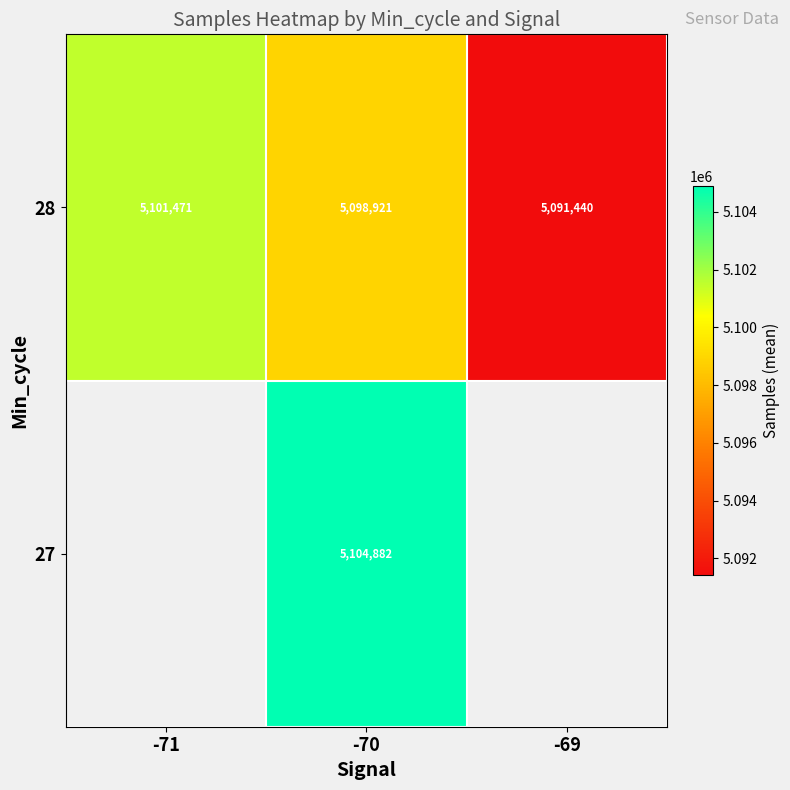

Rank the categories by 28 value from lowest to highest.

-69, -70, -71